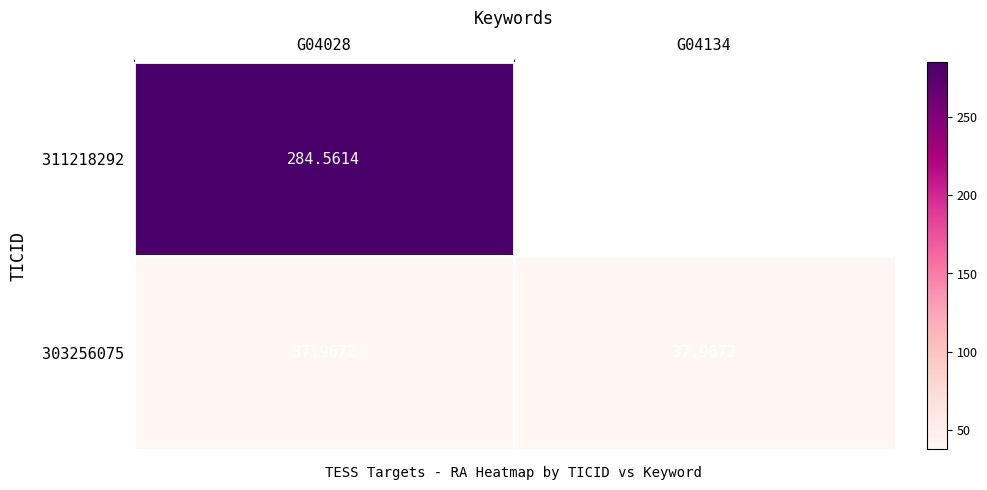

Is the value of 311218292 at G04028 greater than the value of 303256075 at G04134?

Yes